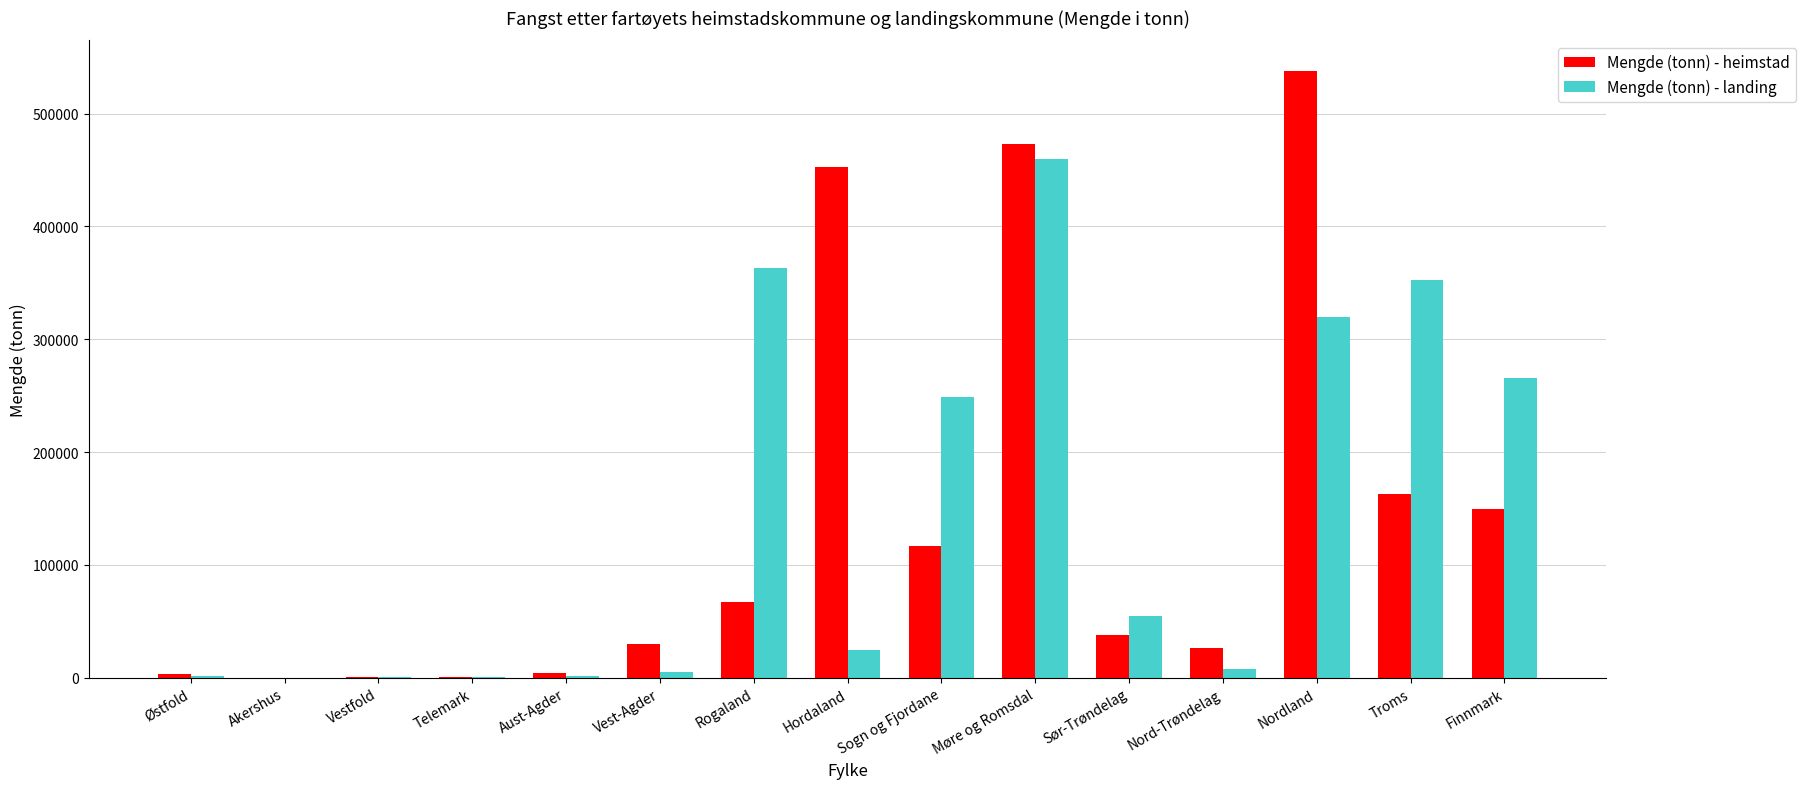

What is the maximum value for Mengde (tonn) - heimstad?

538008